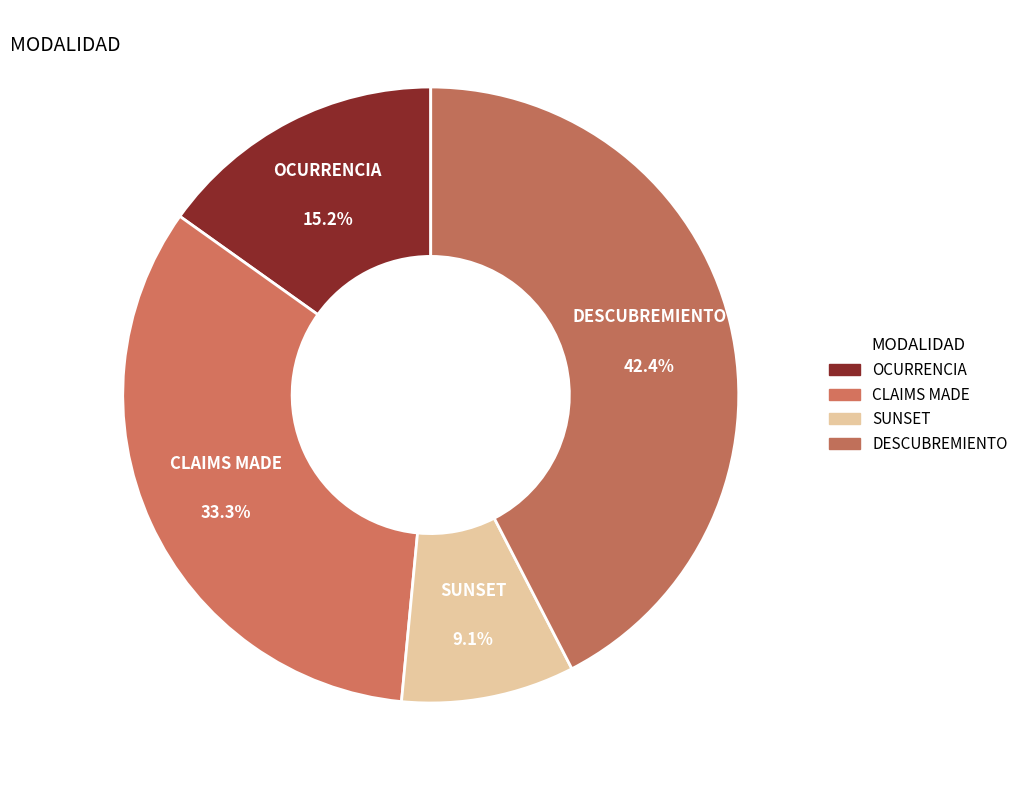

How many segments does this pie chart have?

4